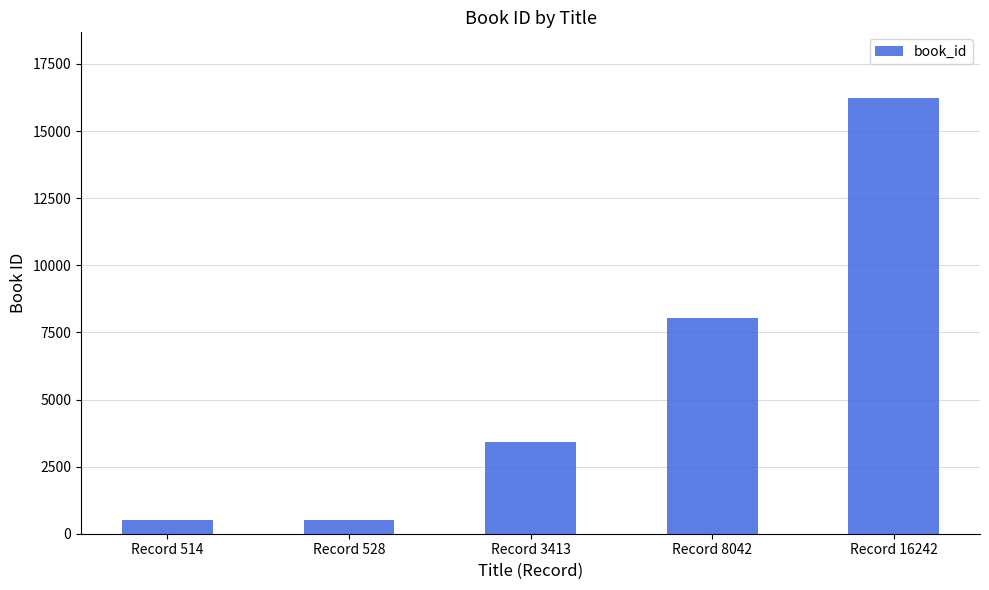

What is the value of the 5th bar from the left?

16242